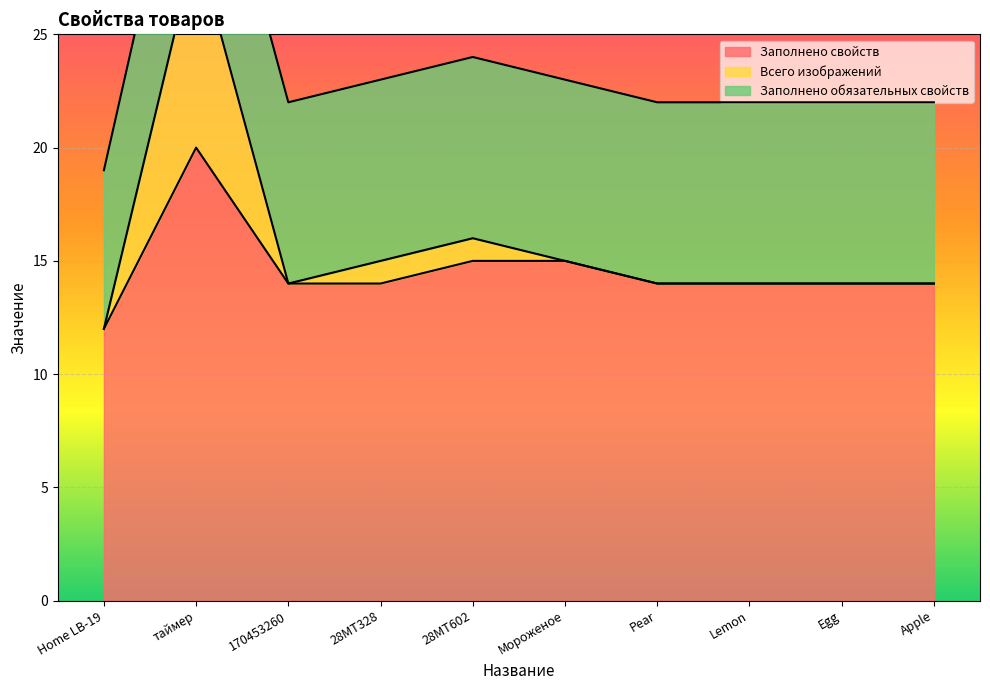

Which series changed the most between 28MT328 and Pear?

Всего изображений